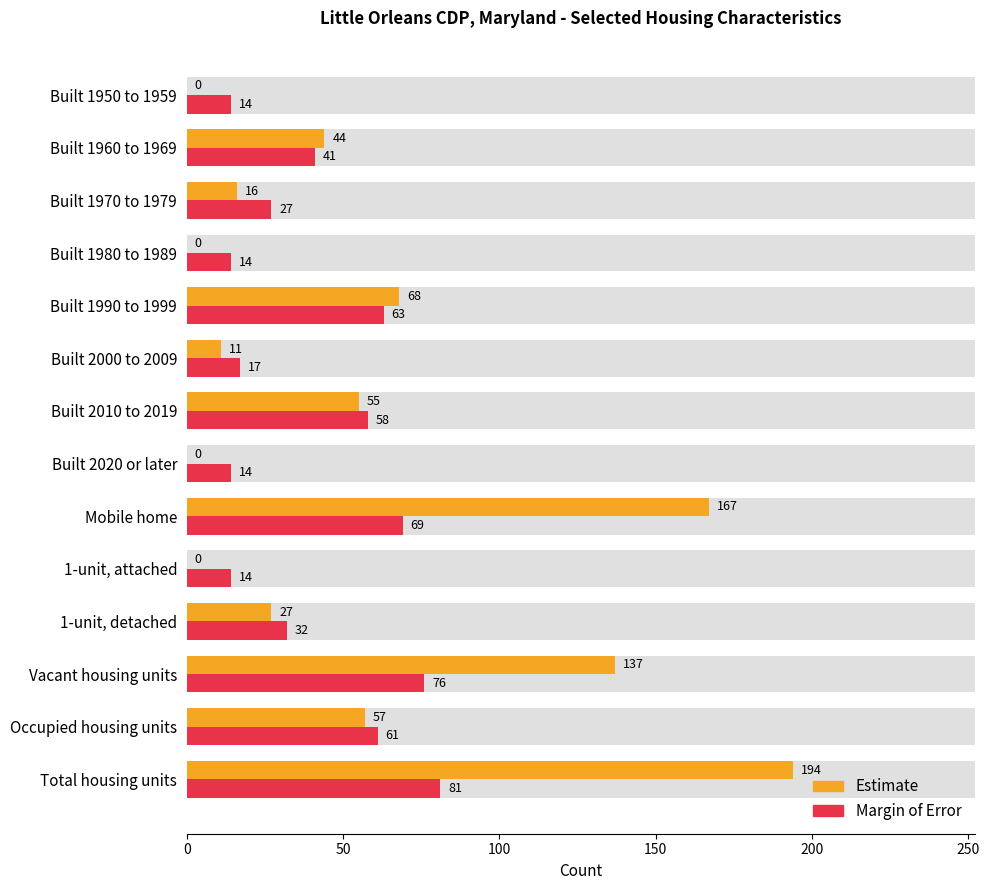

At Total housing units, list the series in order from smallest to largest.

Margin of Error, Estimate